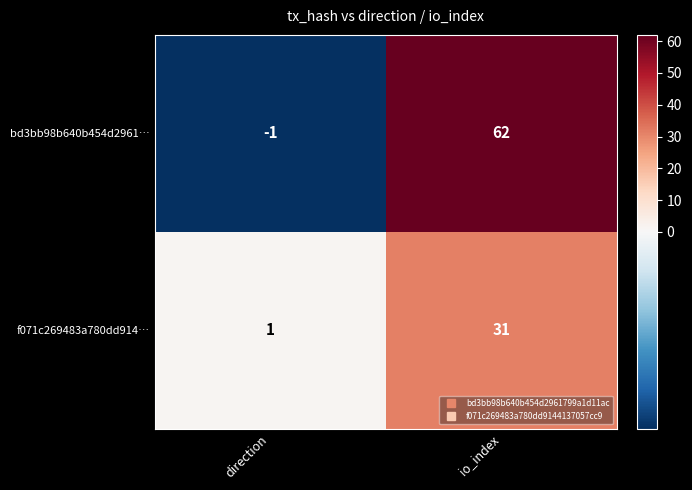

Which series has the largest range (max minus min)?

bd3bb98b640b454d2961…